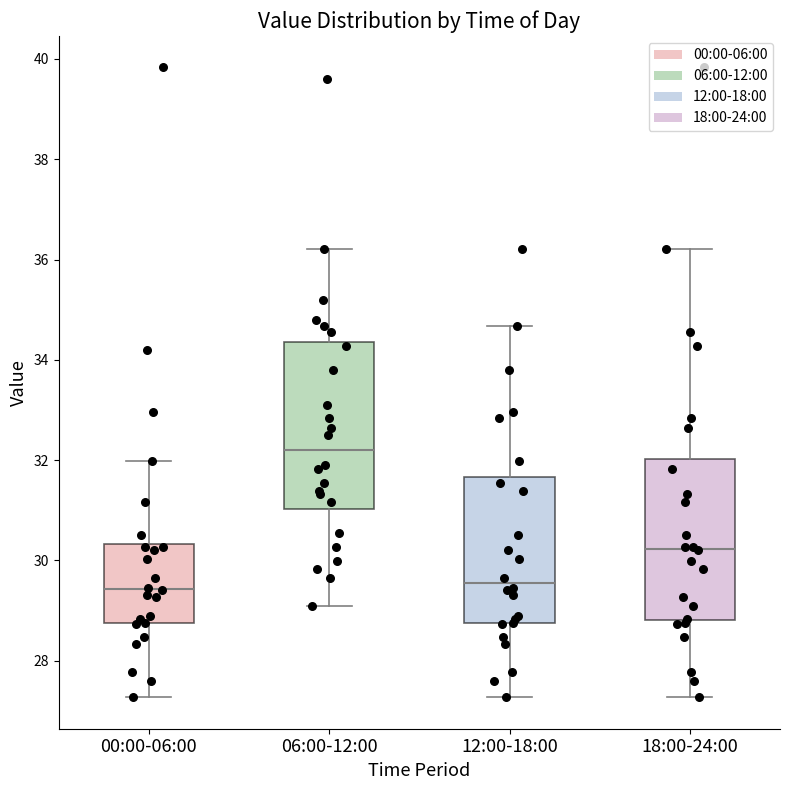

Which box has the highest median line?

06:00-12:00